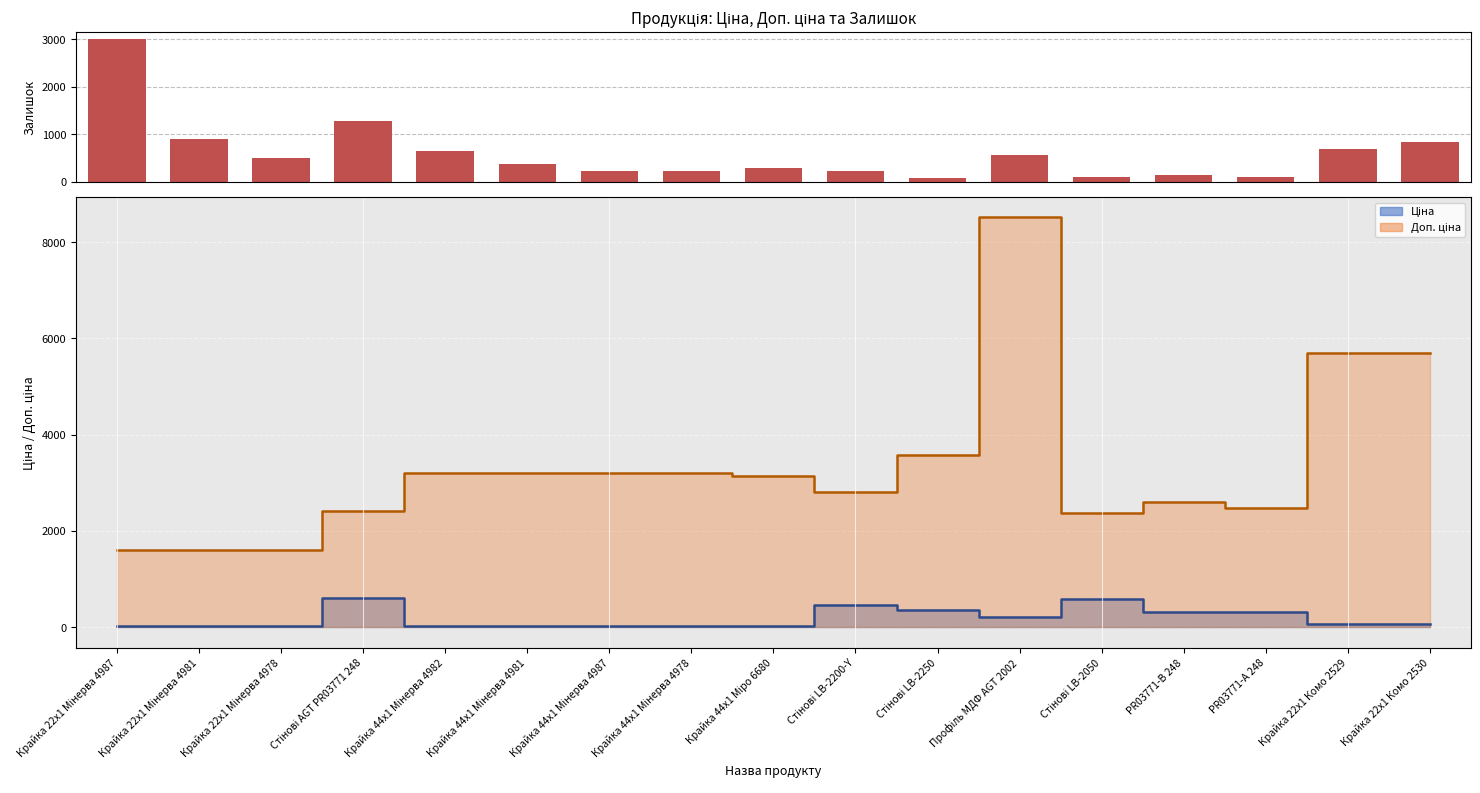

At which label does the data first exceed 372?

Крайка 22x1 Мінерва 4987